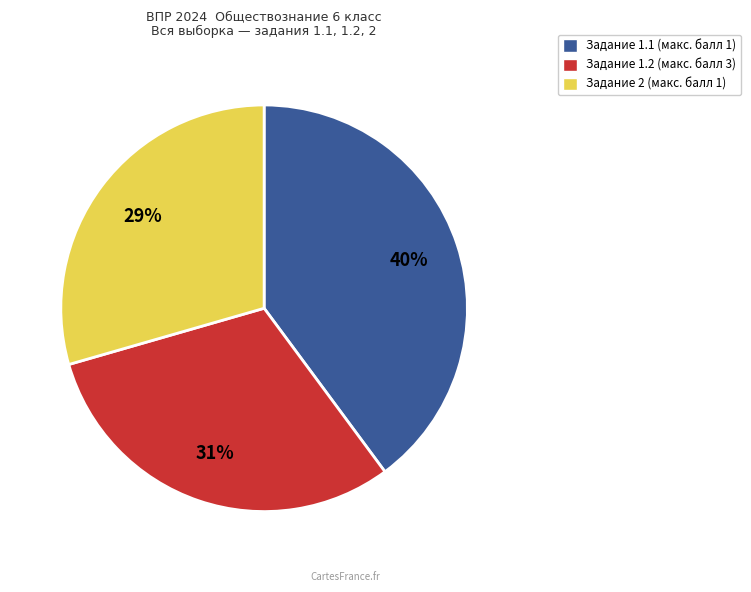

To the nearest percent, what is the average slice percentage?

33%